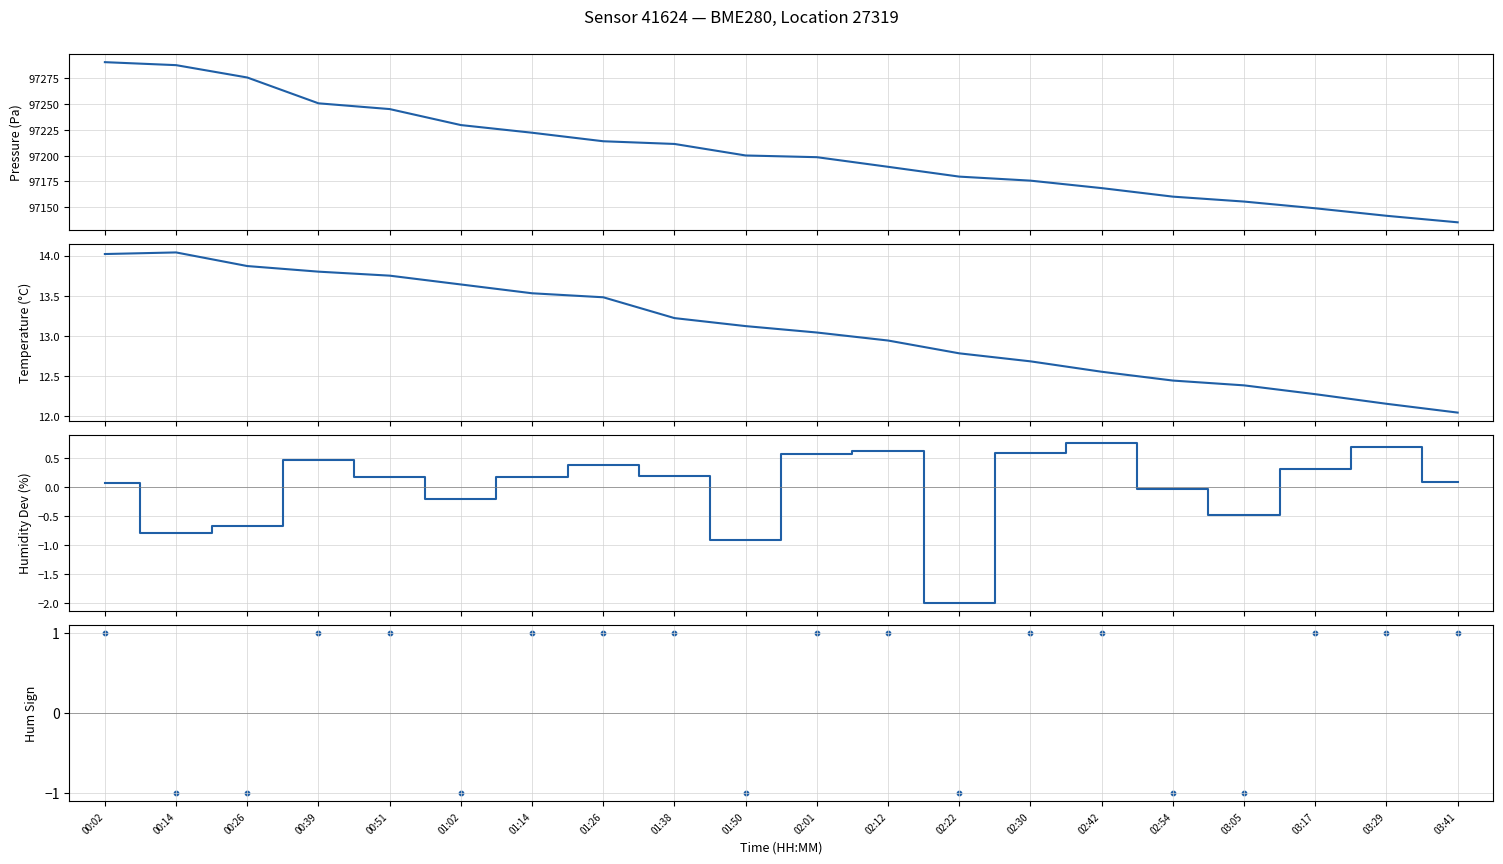

Is the value of humidity deviation at 01:50 greater than the value of pressure at 03:17?

No